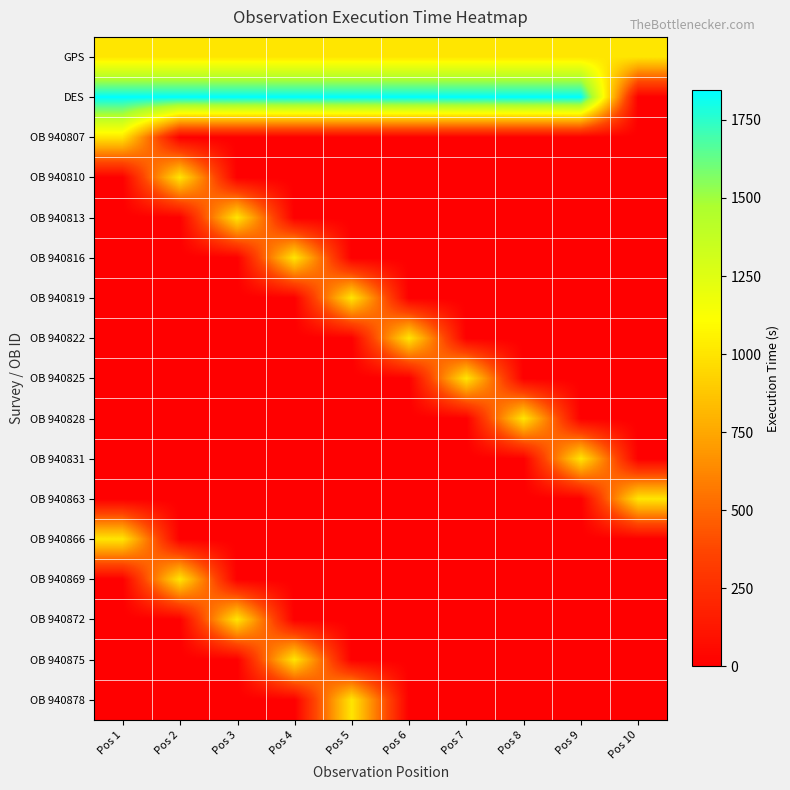

At how many categories does at least one series exceed 377?

10